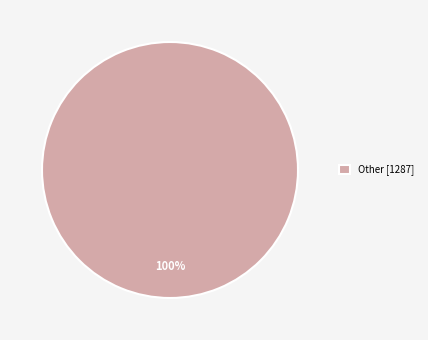

Count the number of slices in the pie.

1